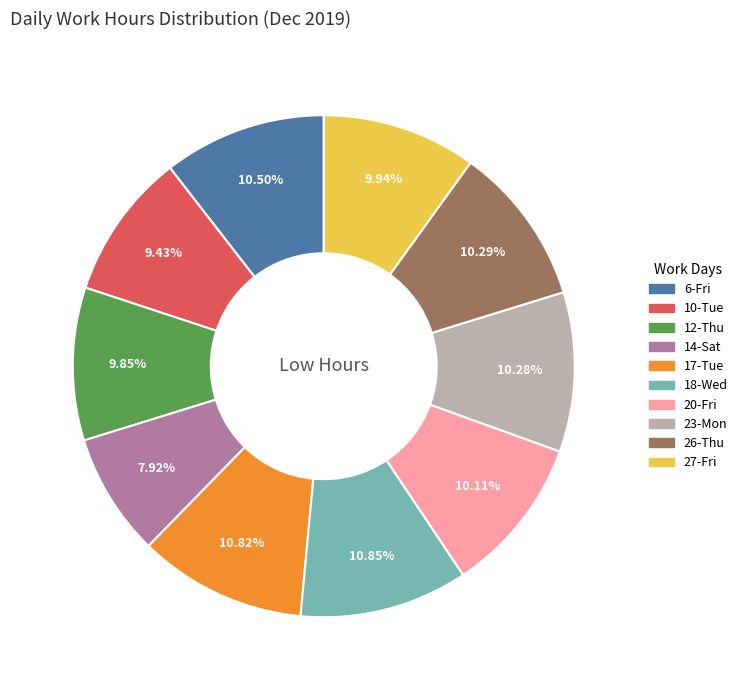

Between 12-Thu and 14-Sat, which is larger?

12-Thu